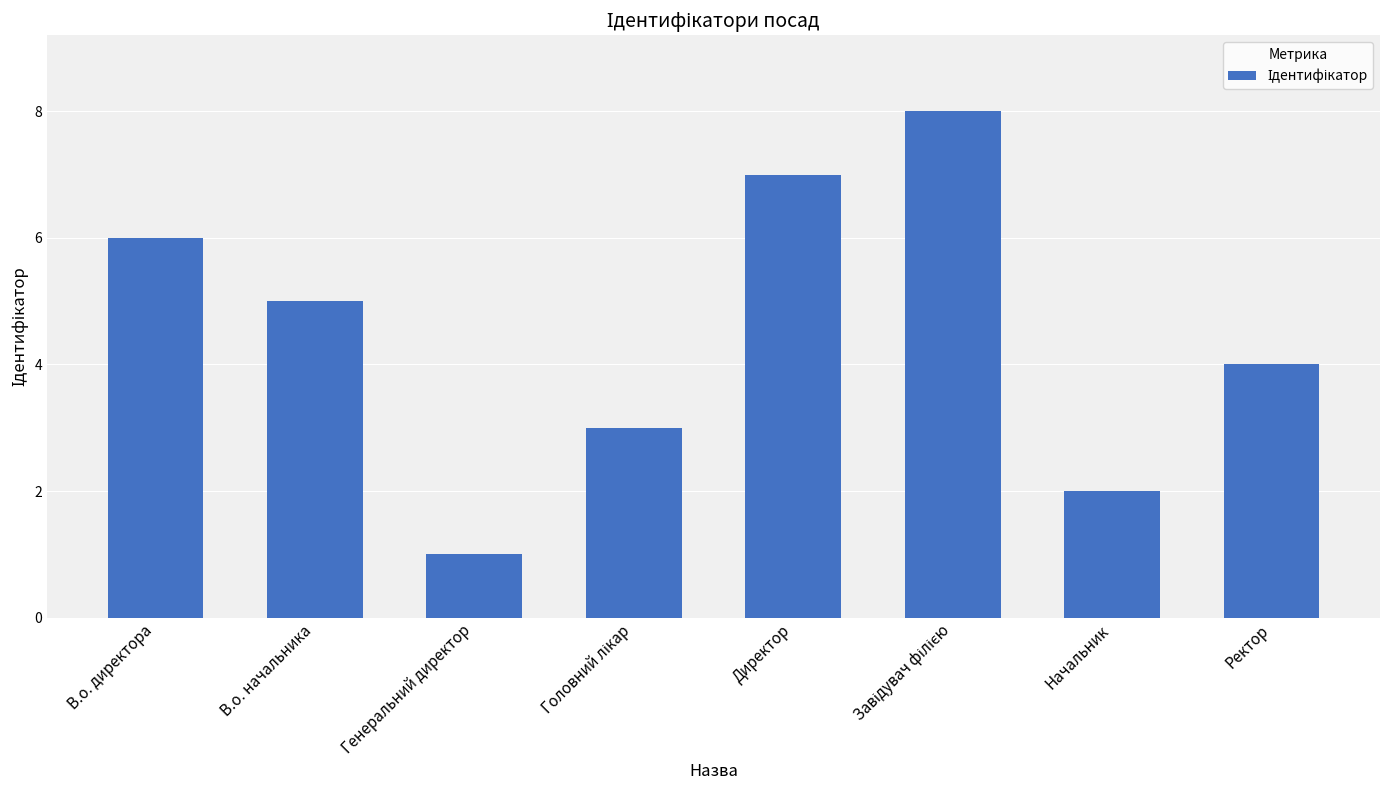

How many data points are less than 5?

4